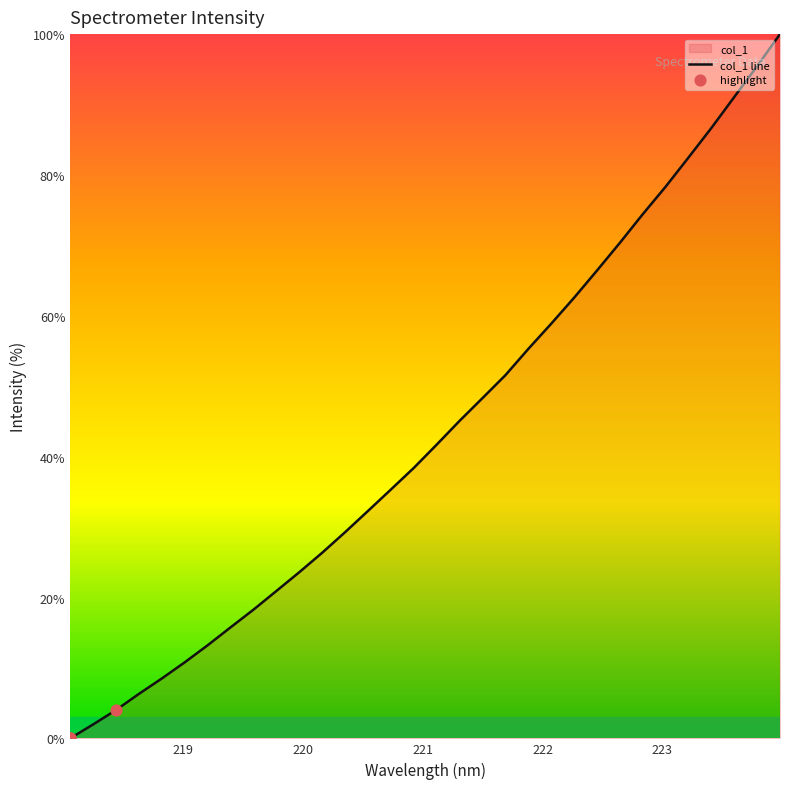

Which has a higher value, 219.7801 or 220.1623?

220.1623